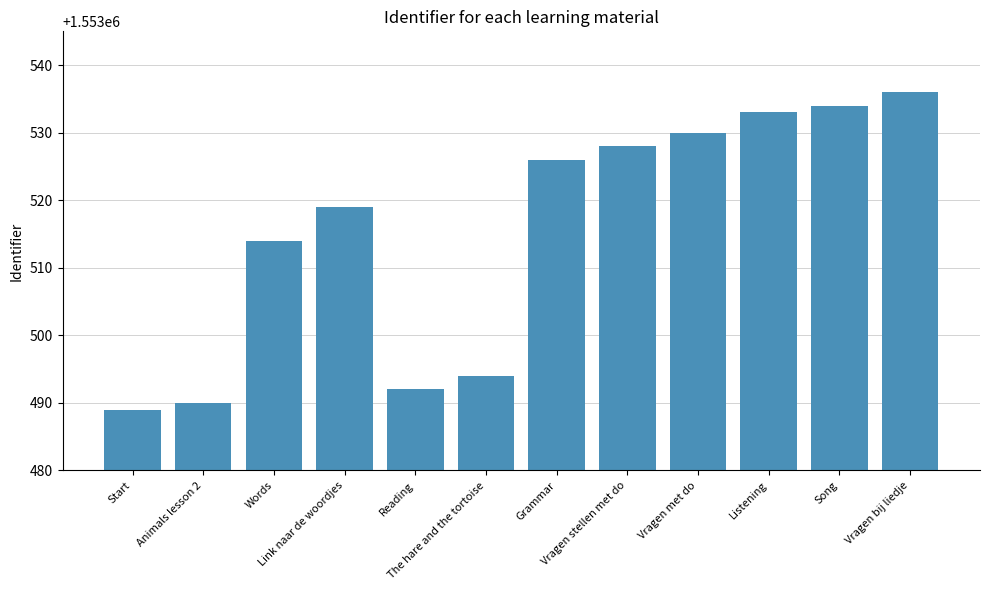

Is it true that the value at Grammar is 1068079?

False